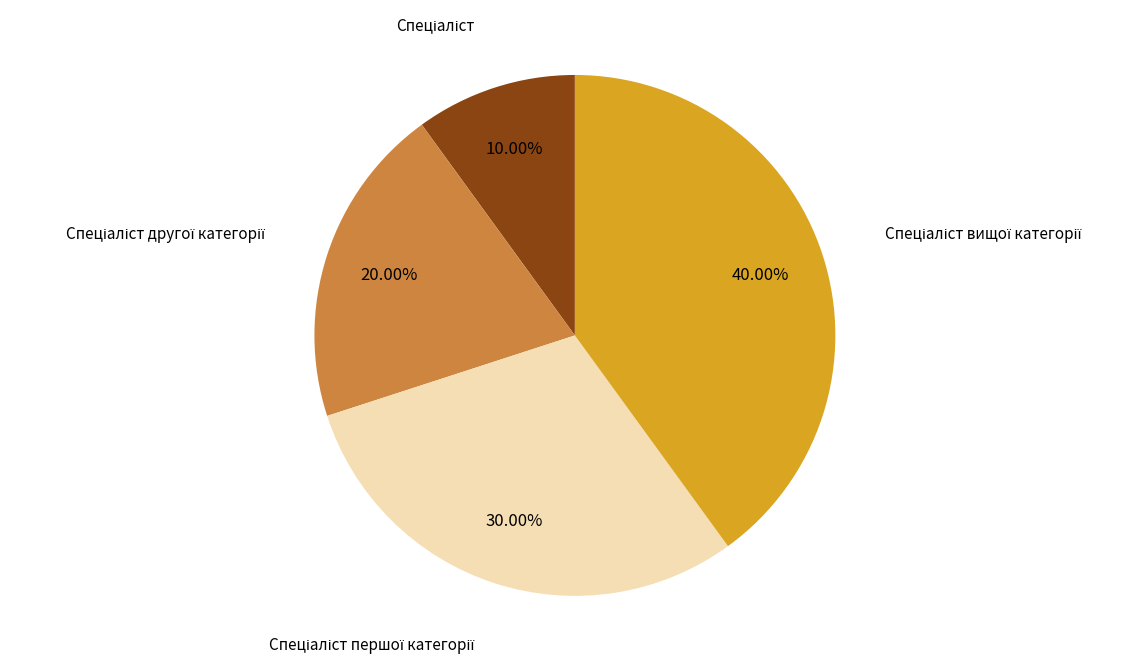

Is there any slice that represents more than half of the pie?

No